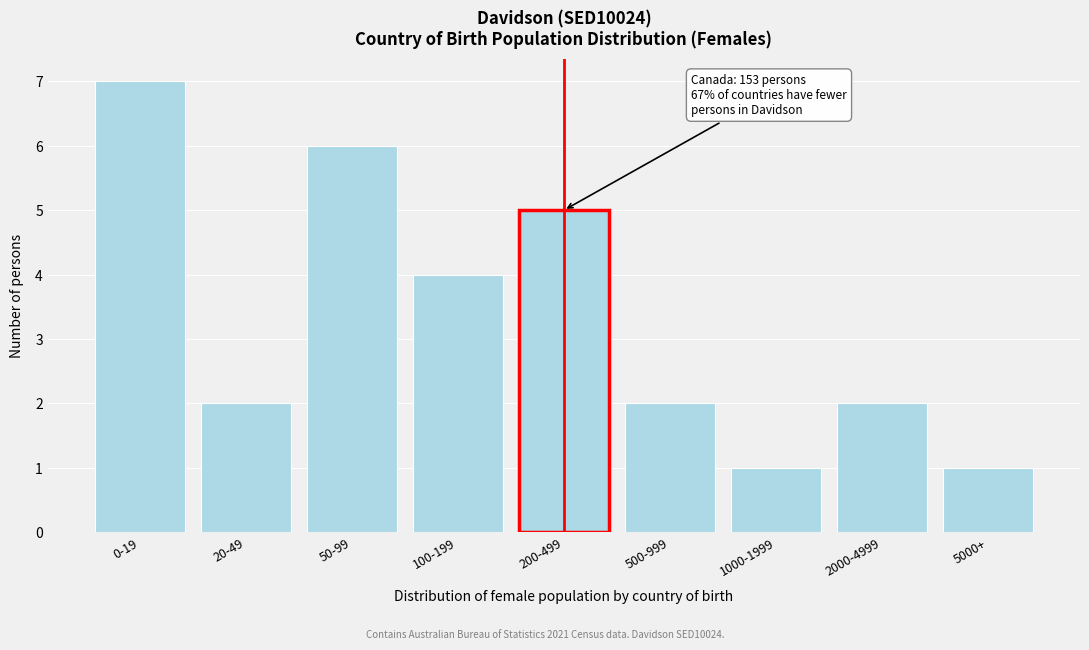

Reading left to right, extract all data points from this chart.

7	2	6	4	5	2	1	2	1